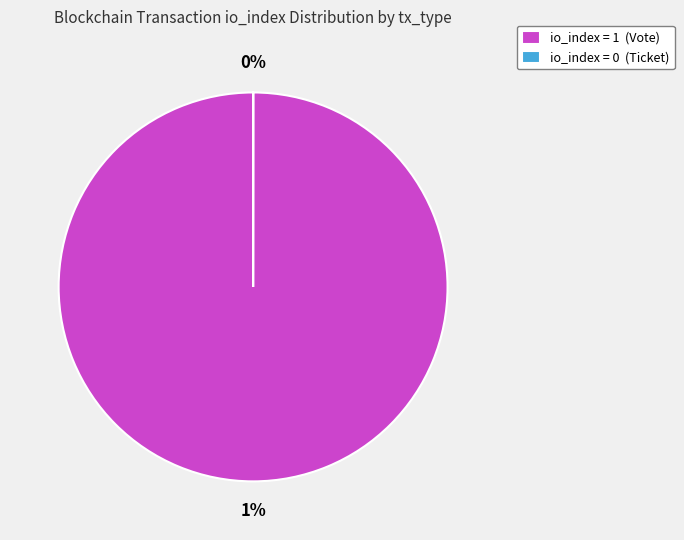

Count the number of slices in the pie.

2